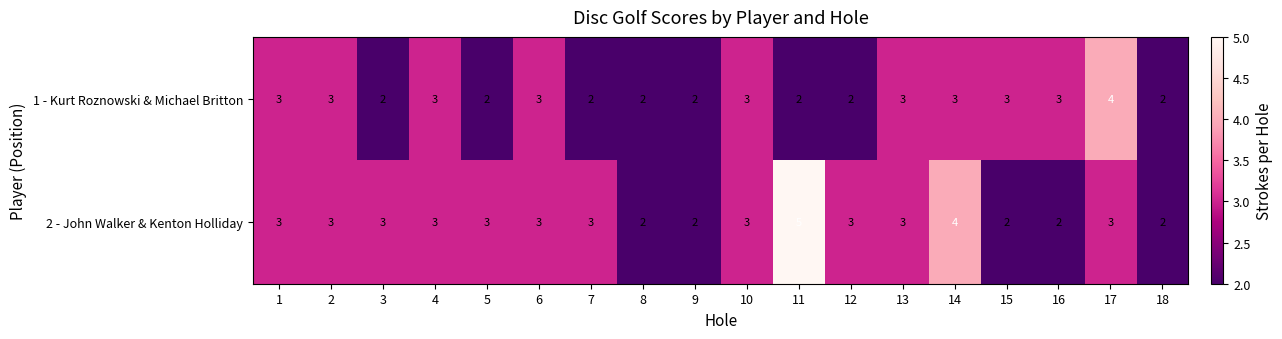

List the series in order of their overall mean, lowest first.

1 - Kurt Roznowski & Michael Britton, 2 - John Walker & Kenton Holliday